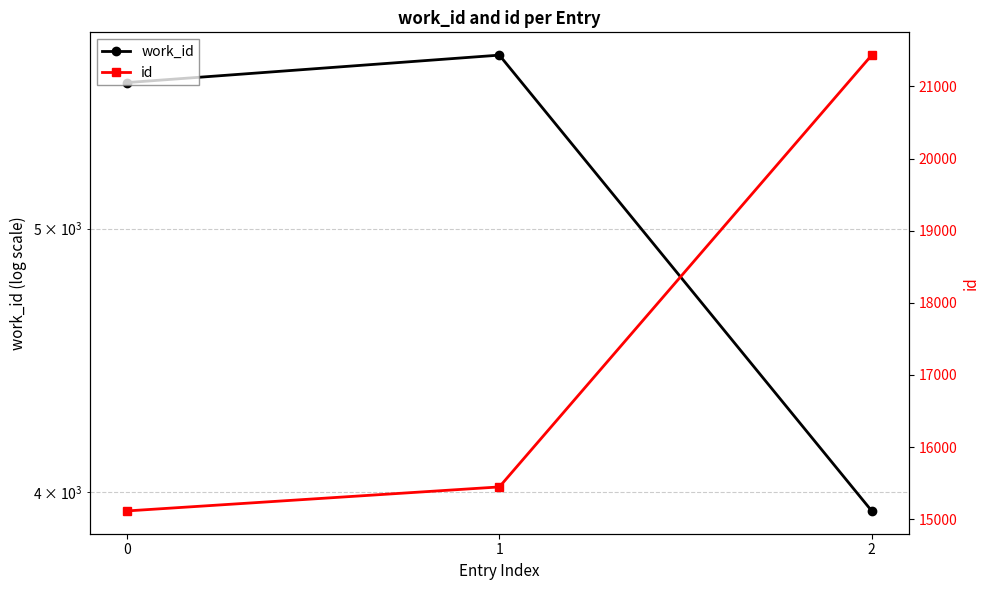

What is the maximum value shown in the chart?

21435